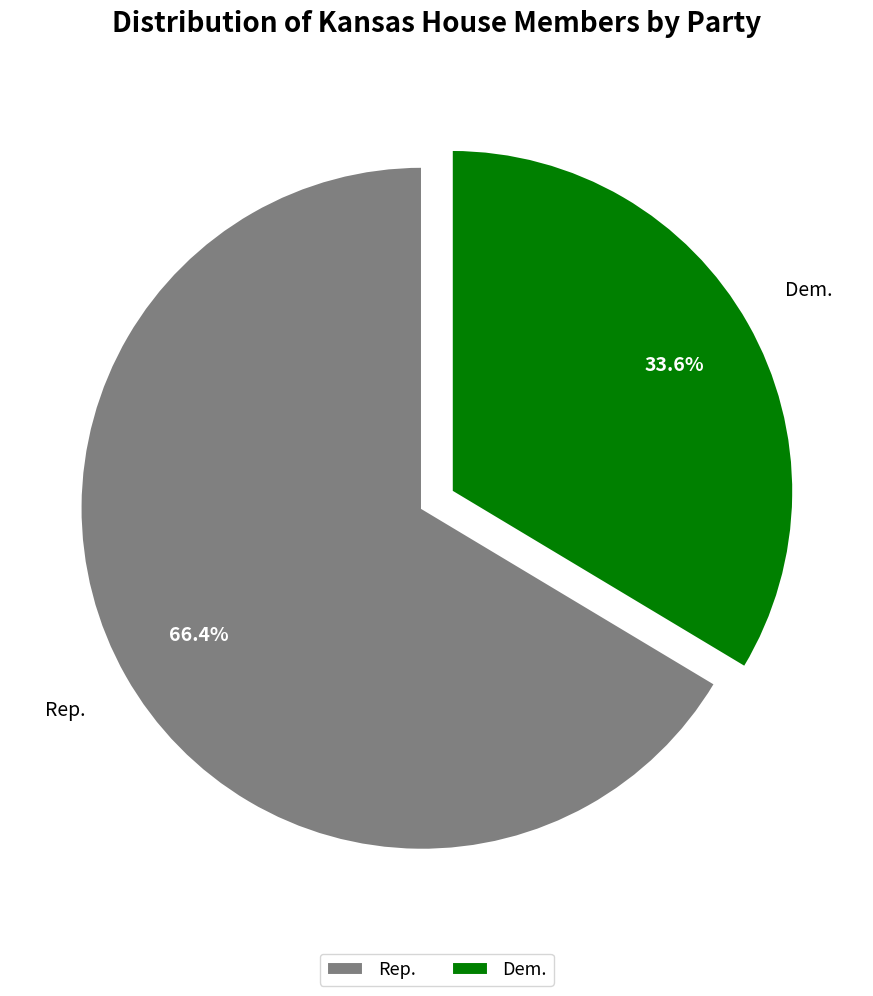

Between Rep. and Dem., which is larger?

Rep.